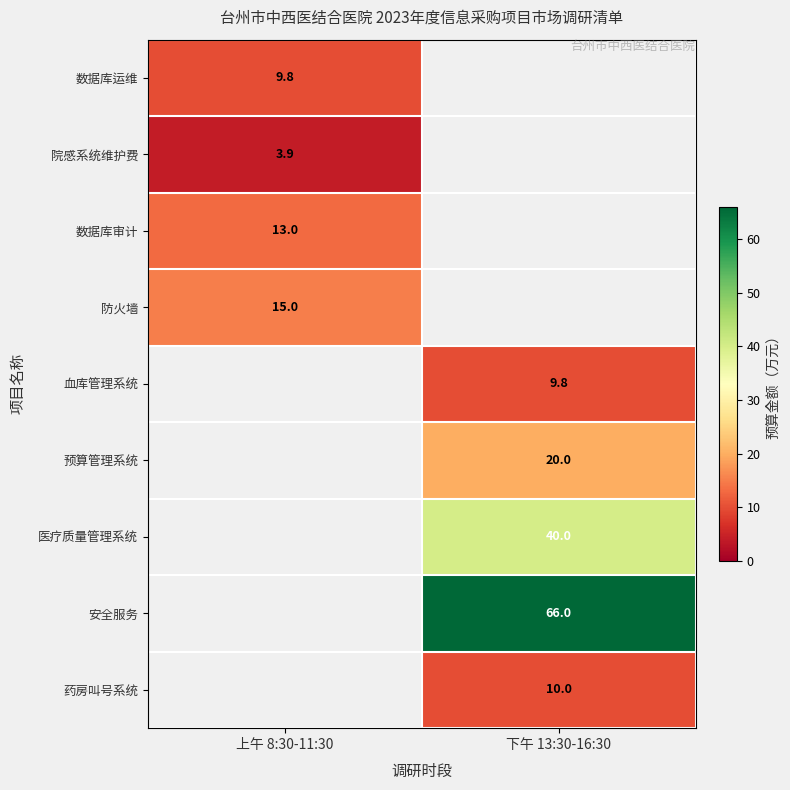

Count the number of data series in this chart.

9